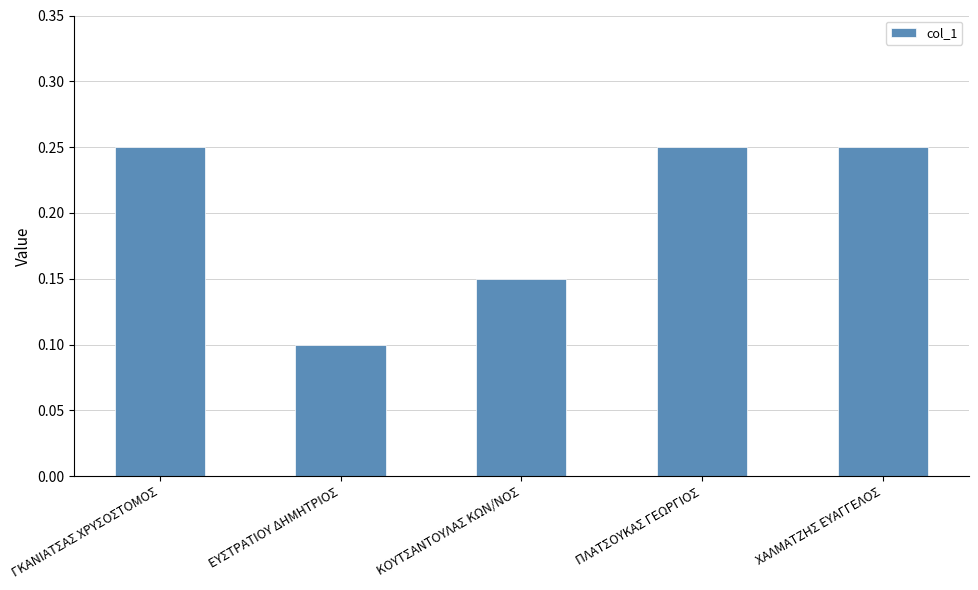

The chart shows a value of 0.1 at ΚΟΥΤΣΑΝΤΟΥΛΑΣ ΚΩΝ/ΝΟΣ. True or false?

True